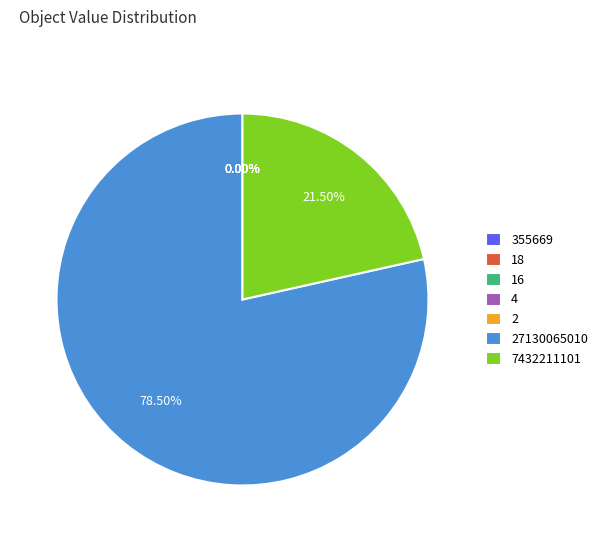

Is there a majority slice in this chart?

Yes